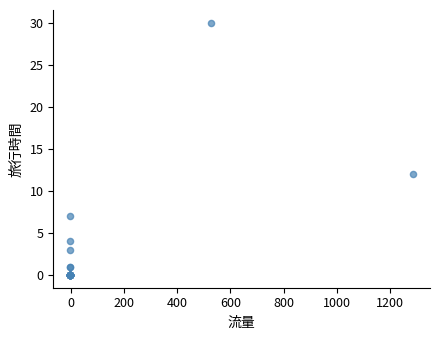

What Y value in the scatter plot is closest to 15?

12